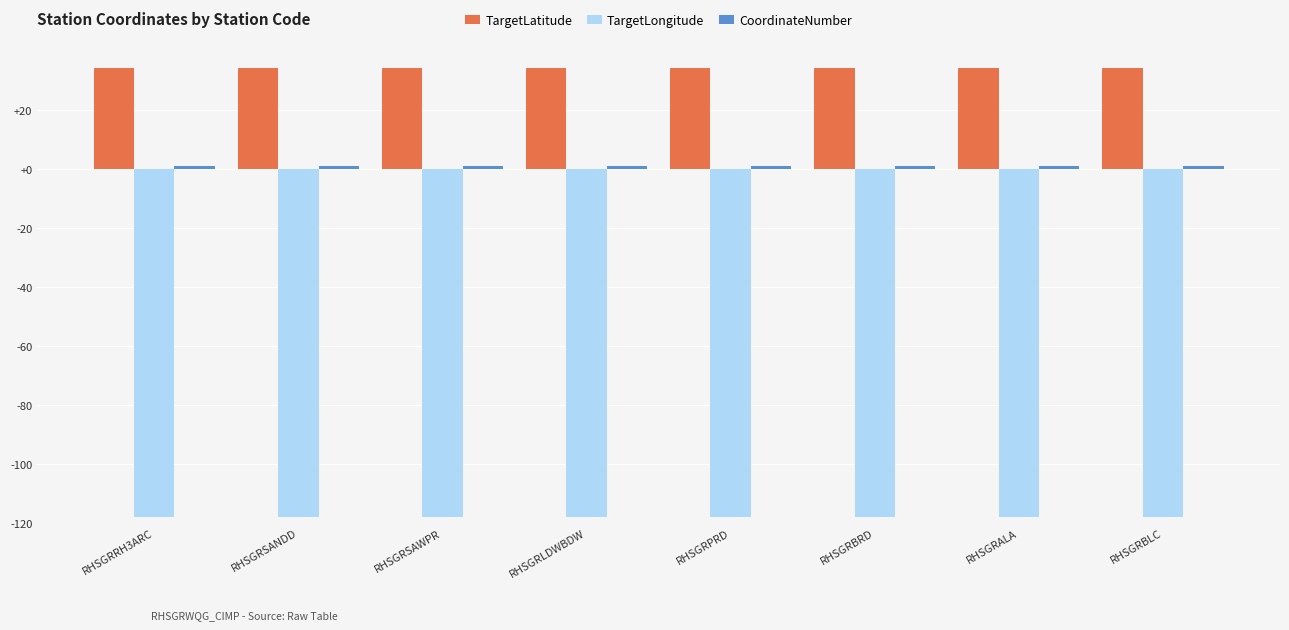

What is the maximum value shown in the chart?

34.1